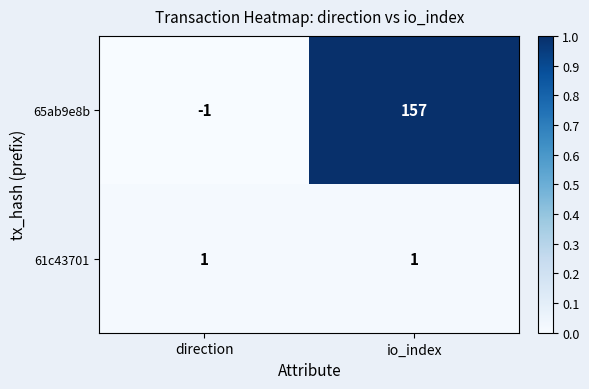

What value does the 65ab9e8b series have at io_index, to the nearest 50?

150